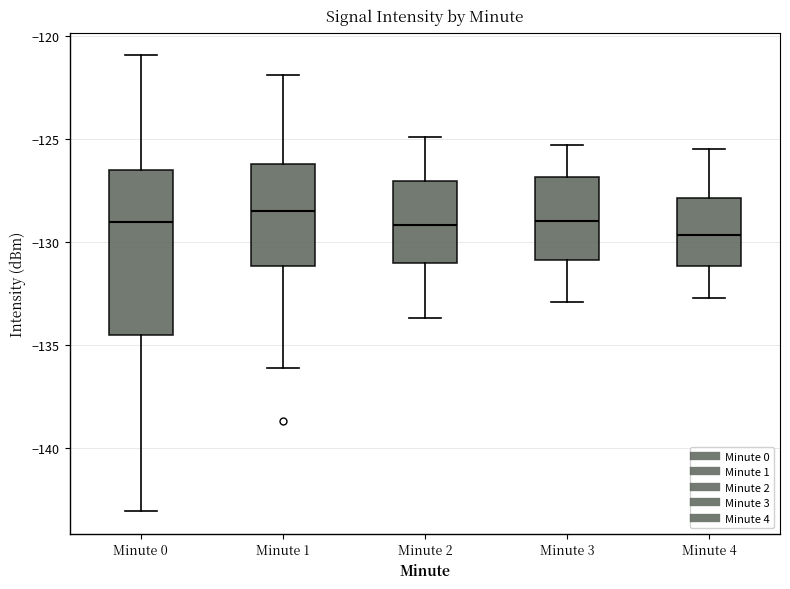

Where is the upper edge of the box for Minute 1 on the y-axis? The values are not printed on the chart, so give them approximately, as read against the axis.

-126.0